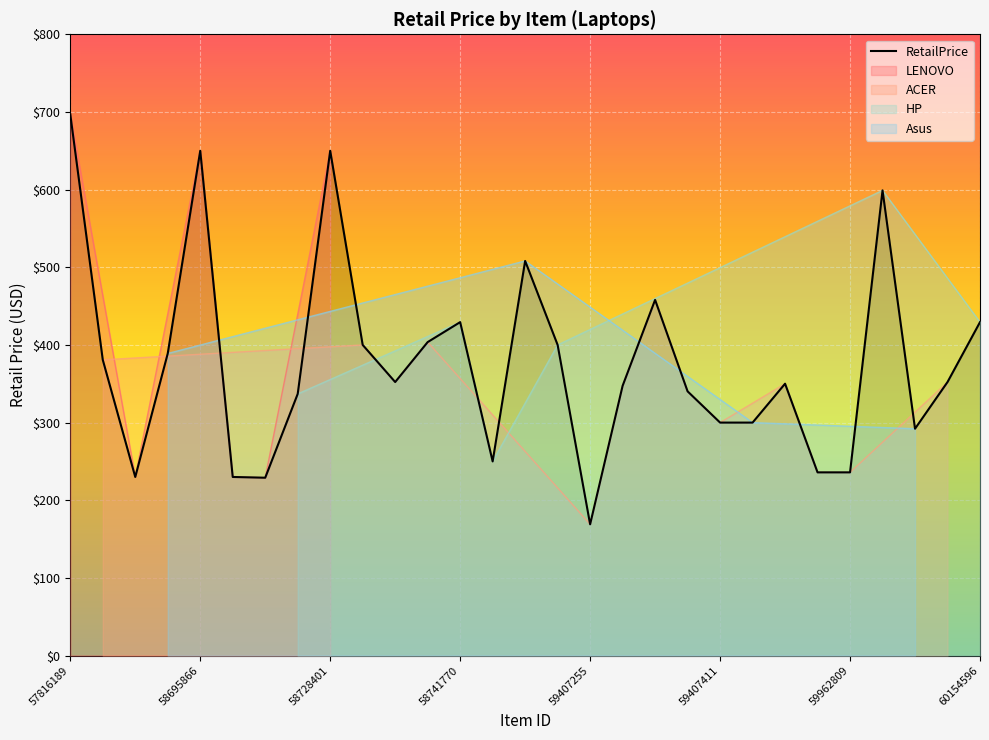

How many interior local peaks (higher than both neighbors) does the data have?

7